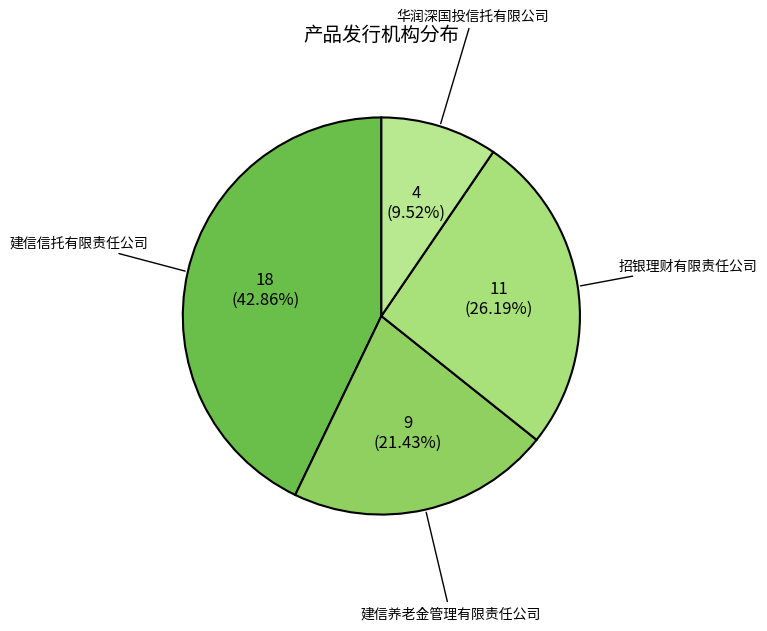

Count the number of slices in the pie.

4